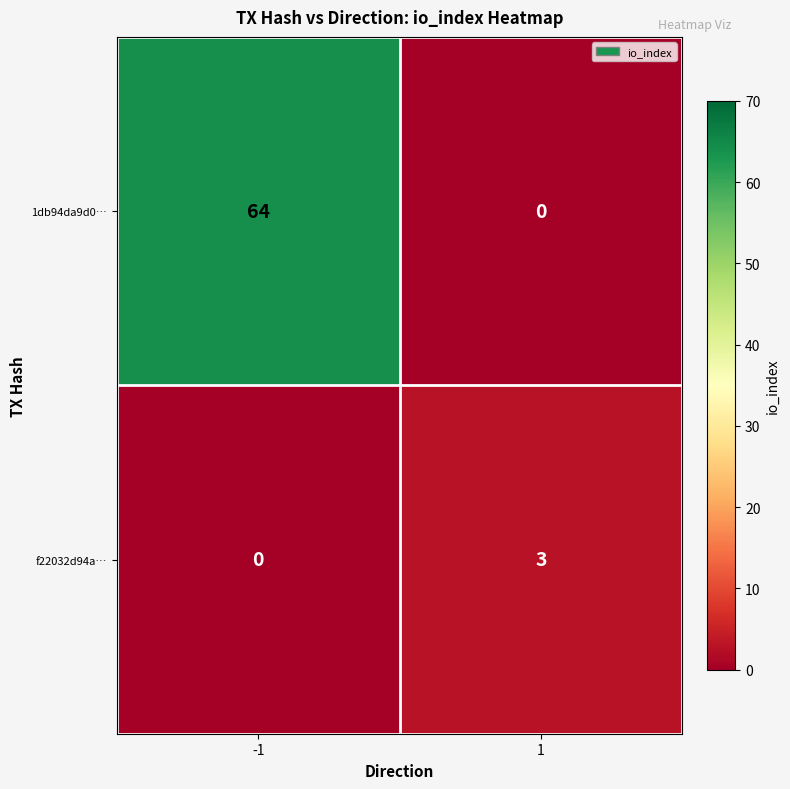

What is the difference between the 1db94da9d0… values at -1 and 1?

64